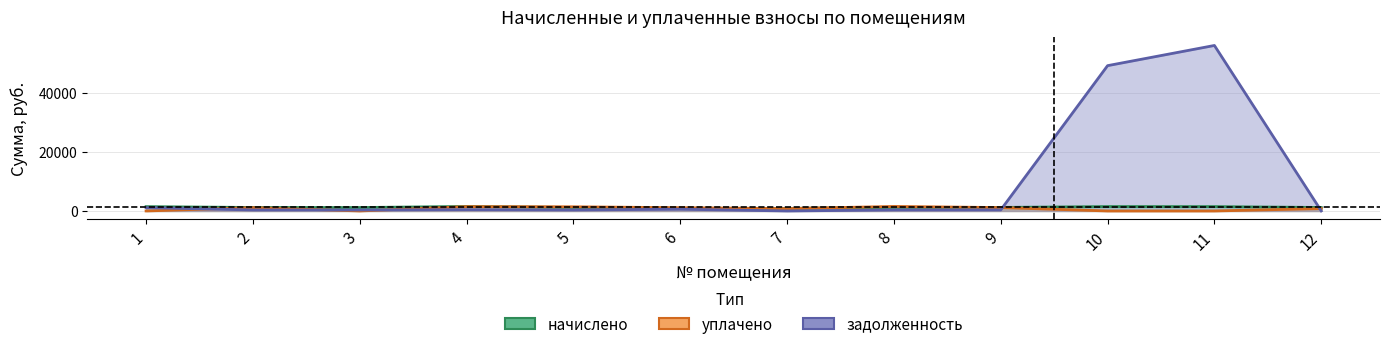

What is the difference between the highest and lowest values at 3?

1158.5